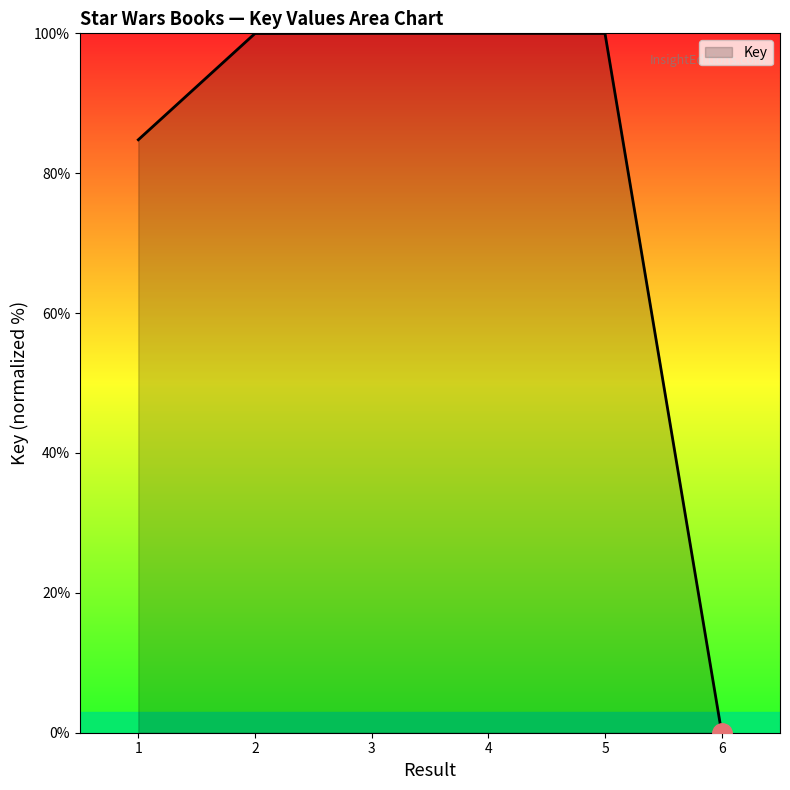

Is it true that the value at 6 is 0.0?

True